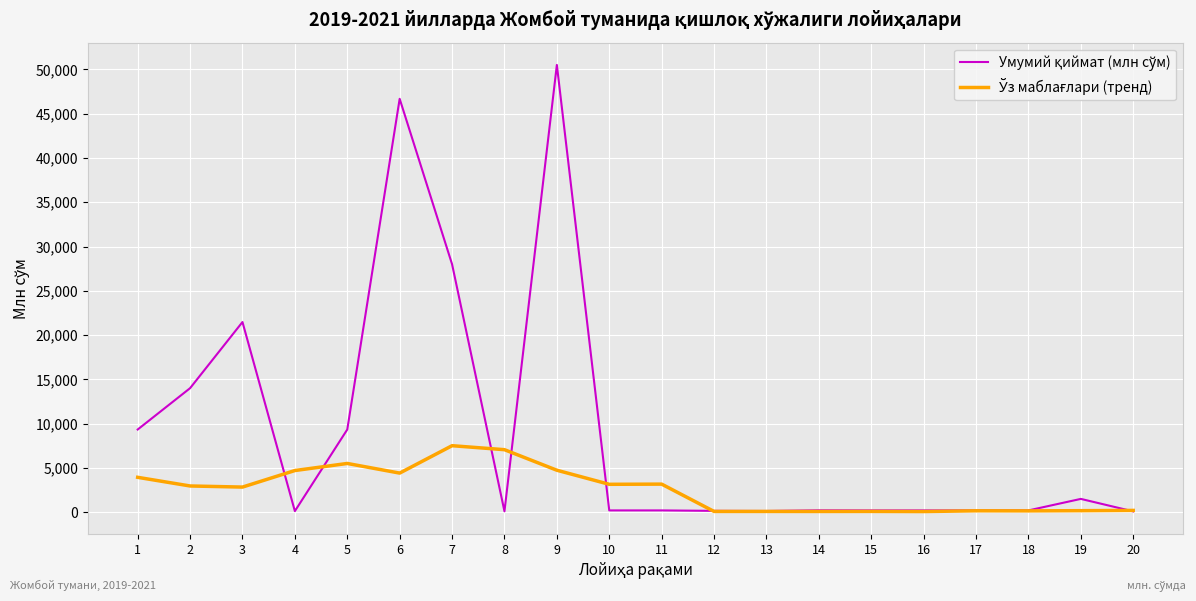

At which category is the sum across all series the highest?

9